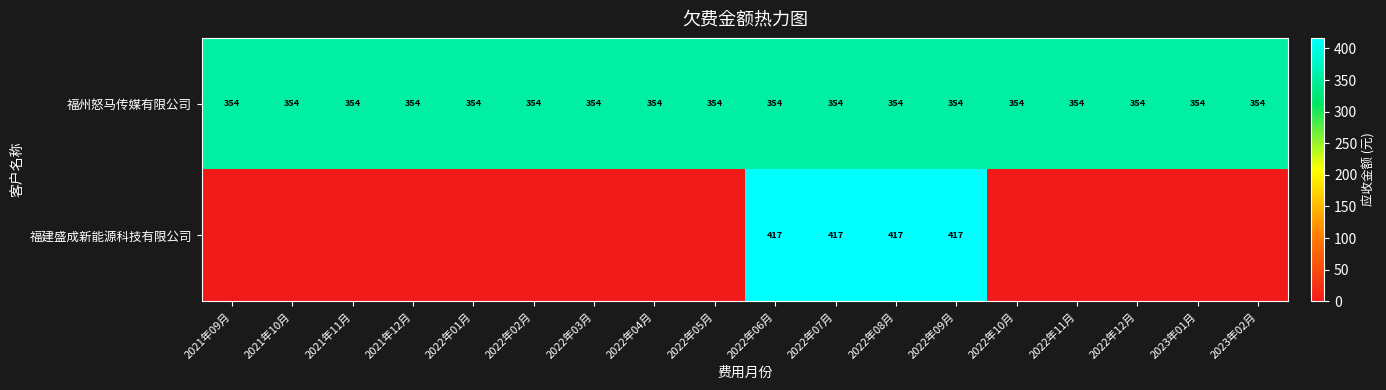

What is the total value across all series at 2022年09月?

771